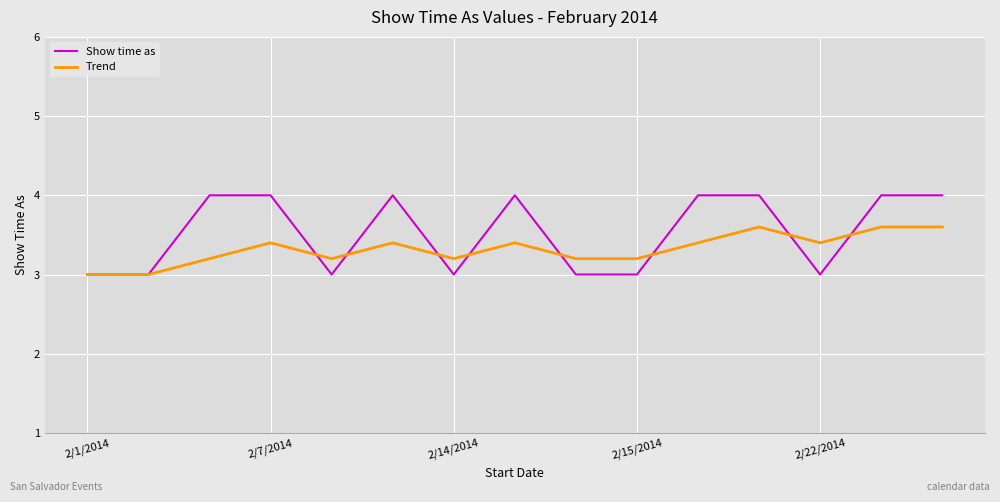

List the series in order of their peak value, highest first.

Show time as, Trend